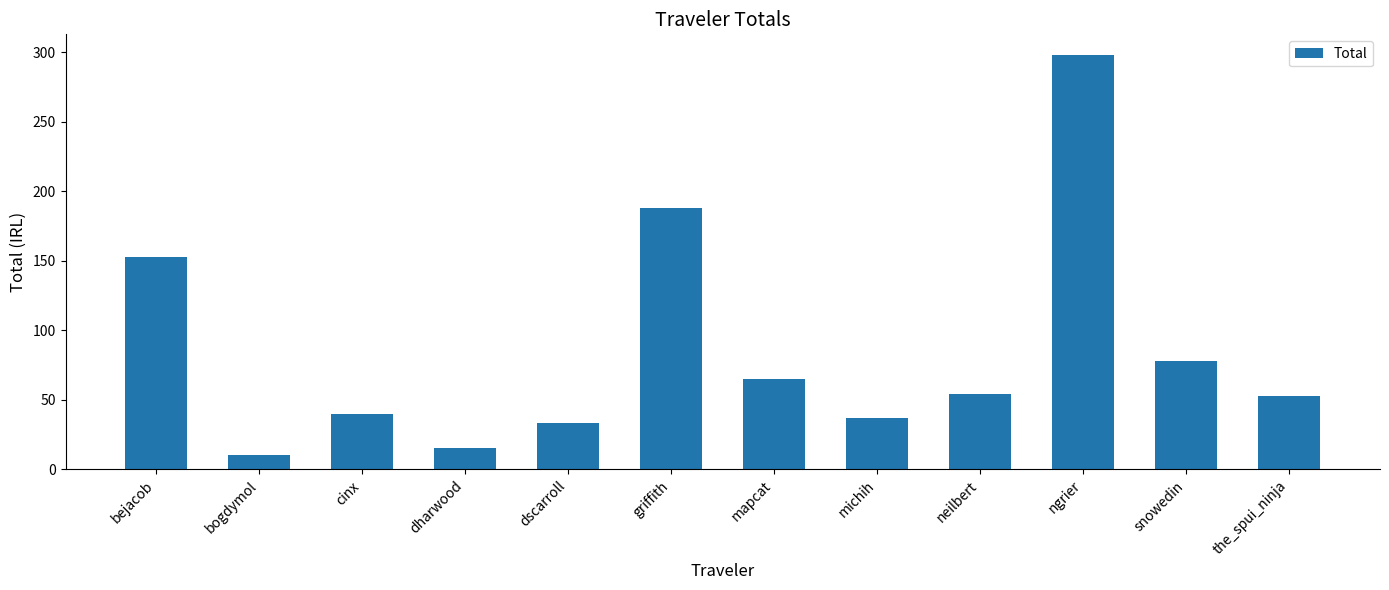

What is the change in value from griffith to michih?

-150.8